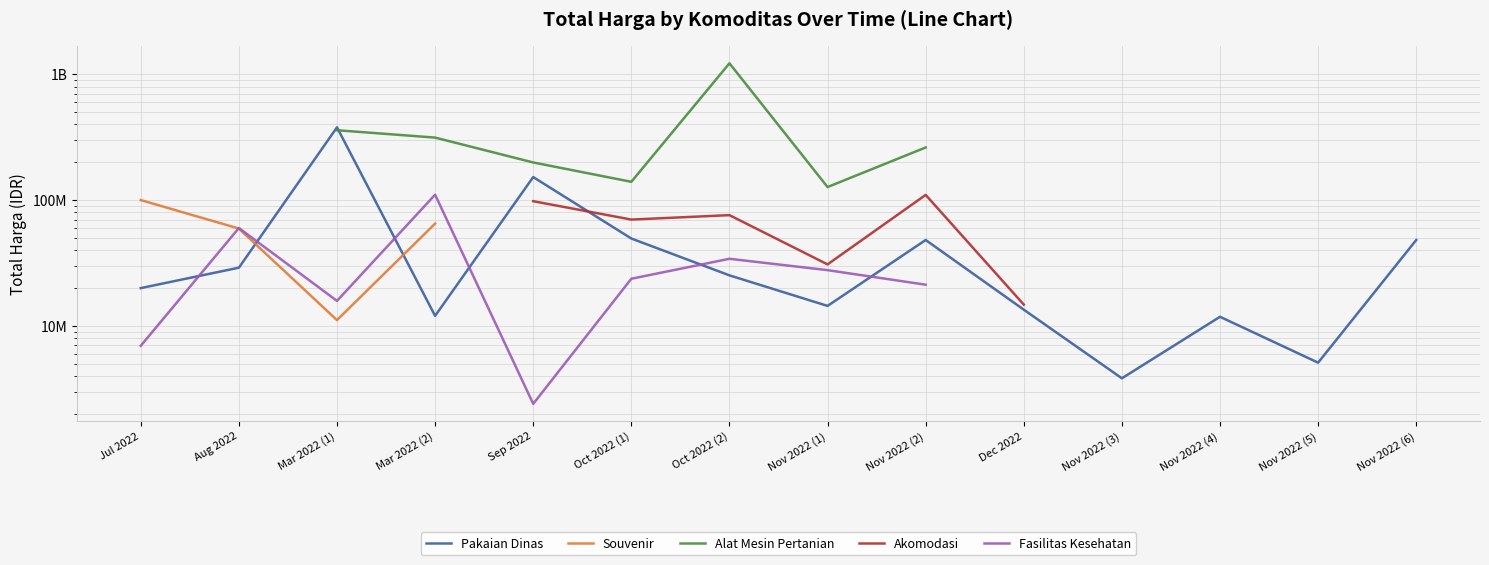

In Alat Mesin Pertanian, how many points are higher than both neighbors (excluding endpoints)?

1